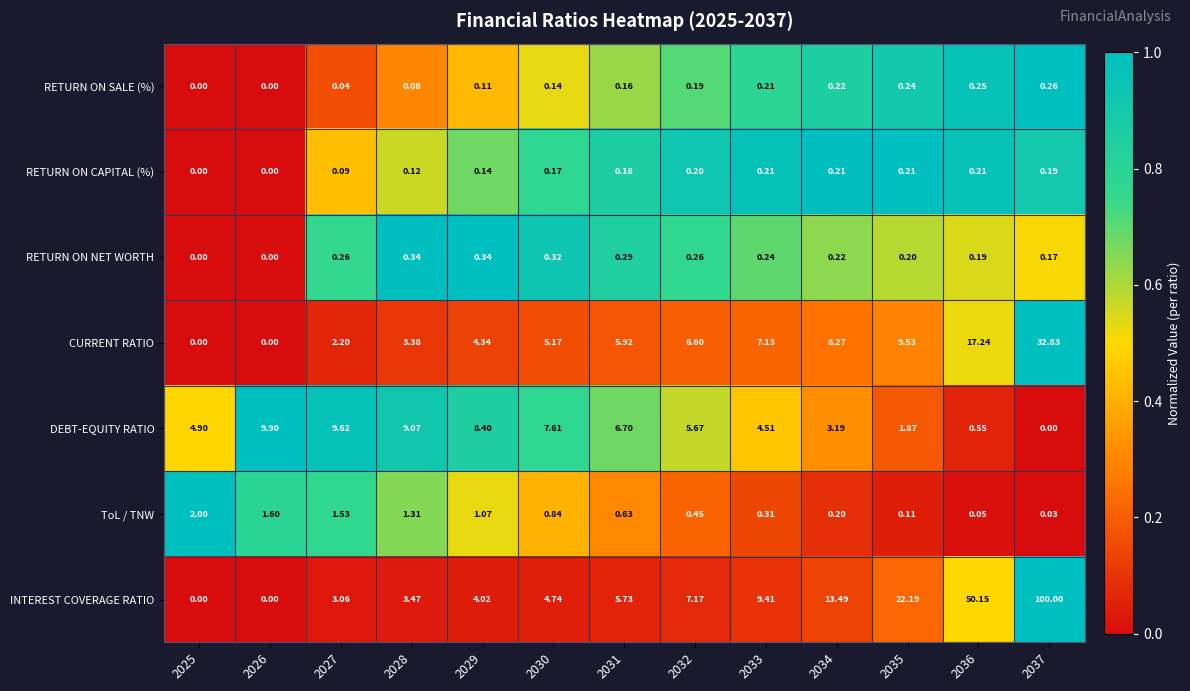

Is the value of RETURN ON SALE (%) at 2025 greater than the value of DEBT-EQUITY RATIO at 2028?

No